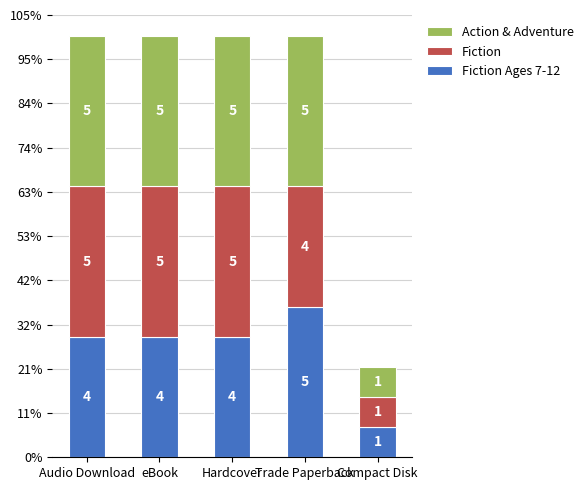

True or false: Fiction has a value of 6 at Trade Paperback.

False